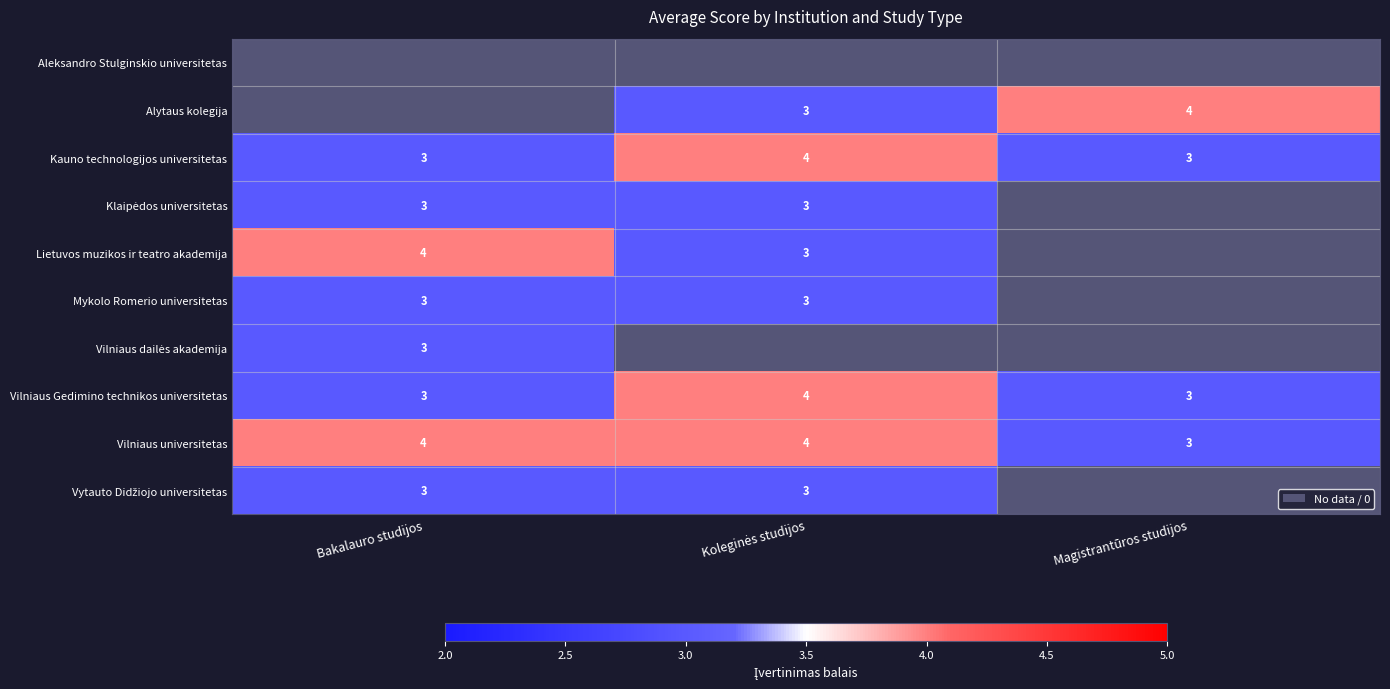

What is the maximum value for Kauno technologijos universitetas?

4